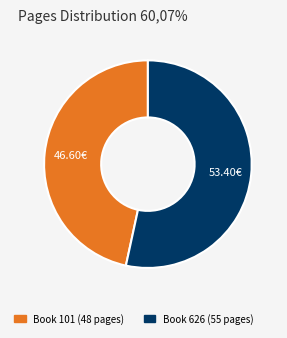

Does any single category account for the majority?

Yes